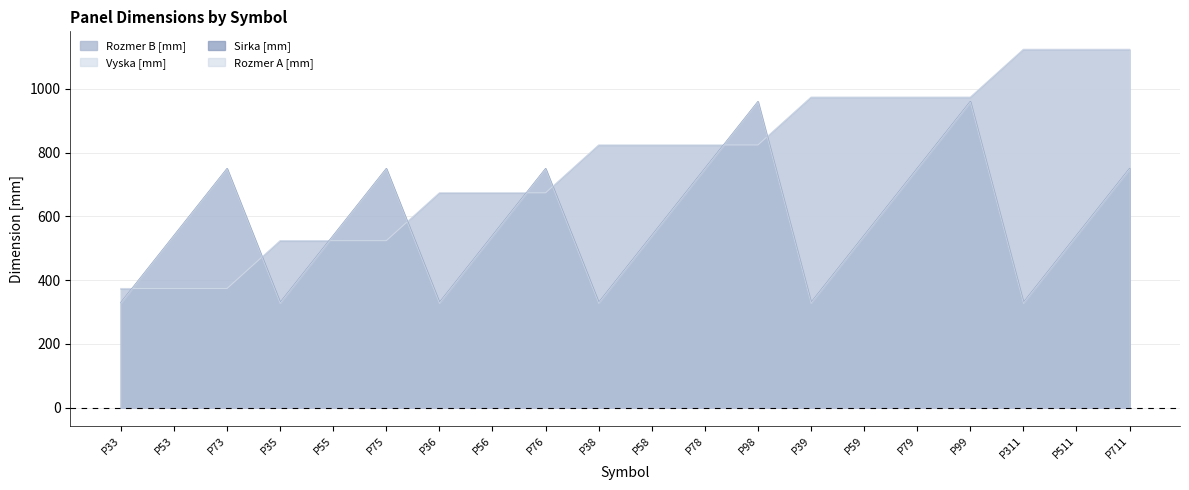

List the labels in order of Rozmer A [mm] value, largest first.

P98, P99, P73, P75, P76, P78, P79, P711, P53, P55, P56, P58, P59, P511, P33, P35, P36, P38, P39, P311